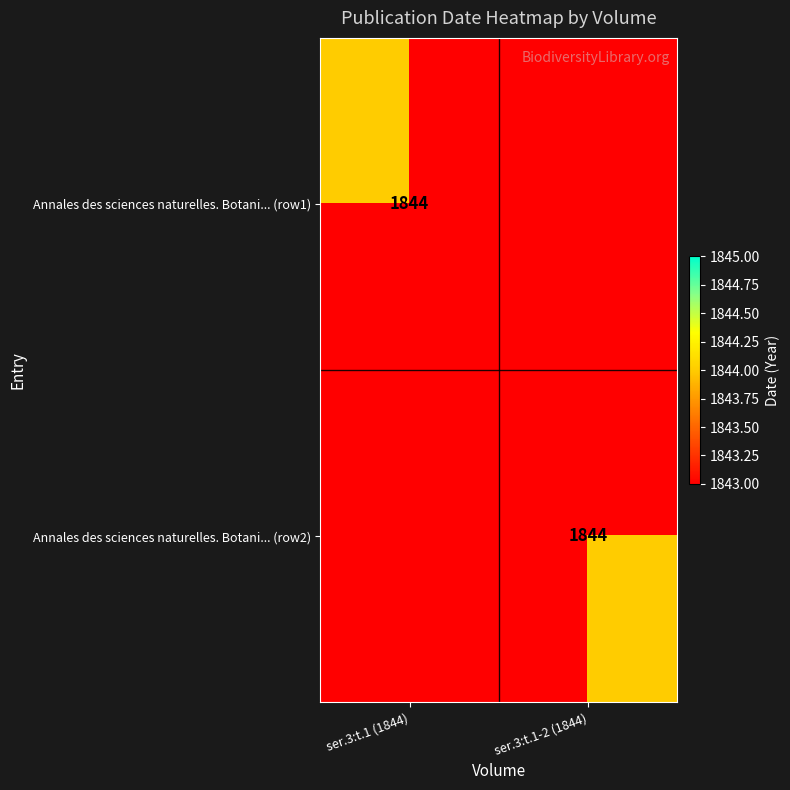

Which has a higher value, ser.3:t.1-2 (1844) or ser.3:t.1 (1844)?

ser.3:t.1 (1844)